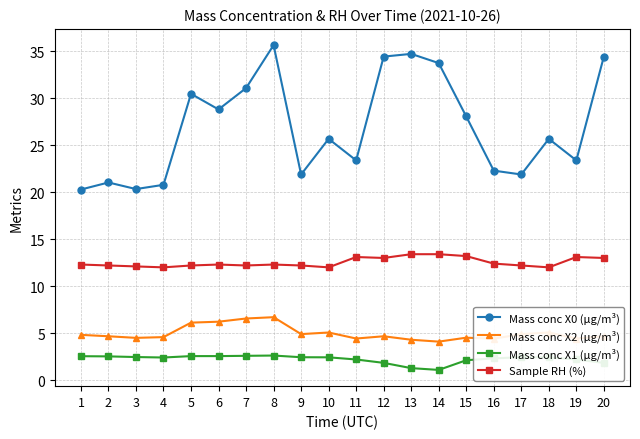

At 10, list the series in order from largest to smallest.

Mass conc X0 (μg/m³), Sample RH (%), Mass conc X2 (μg/m³), Mass conc X1 (μg/m³)